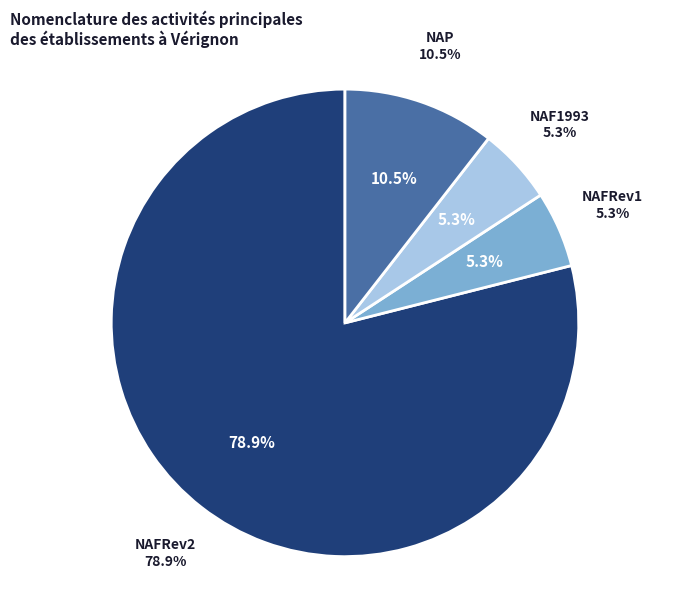

Count the number of slices in the pie.

4